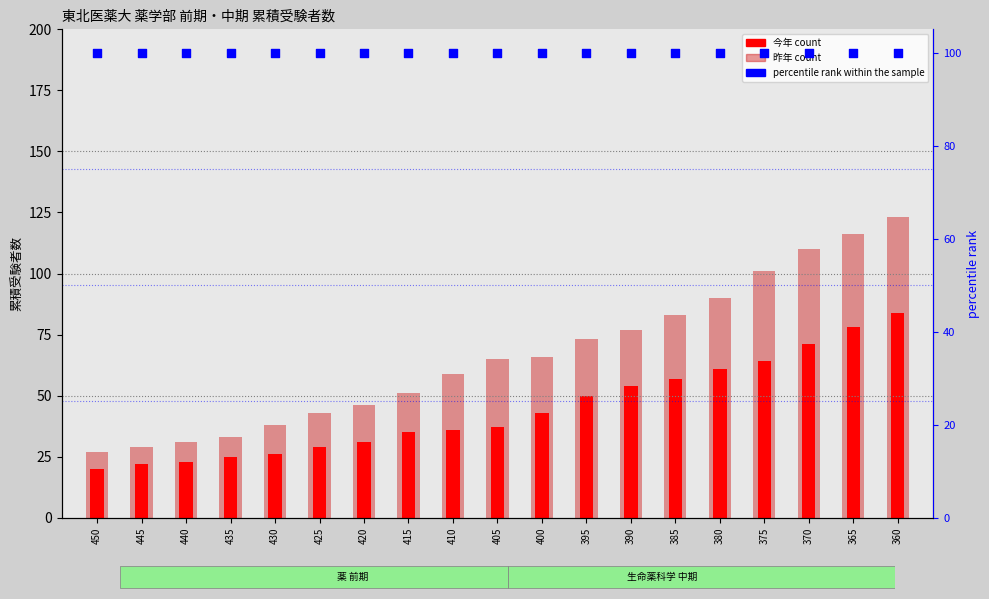

What are all the series names shown in the legend?

薬 前期 昨年, 薬 前期 今年, percentile rank within the sample